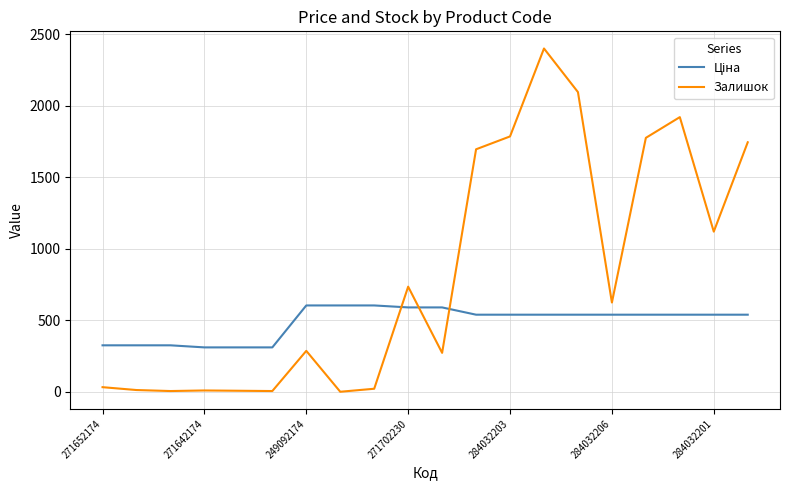

What is the difference between the maximum and minimum values in the Залишок series?

2401.0